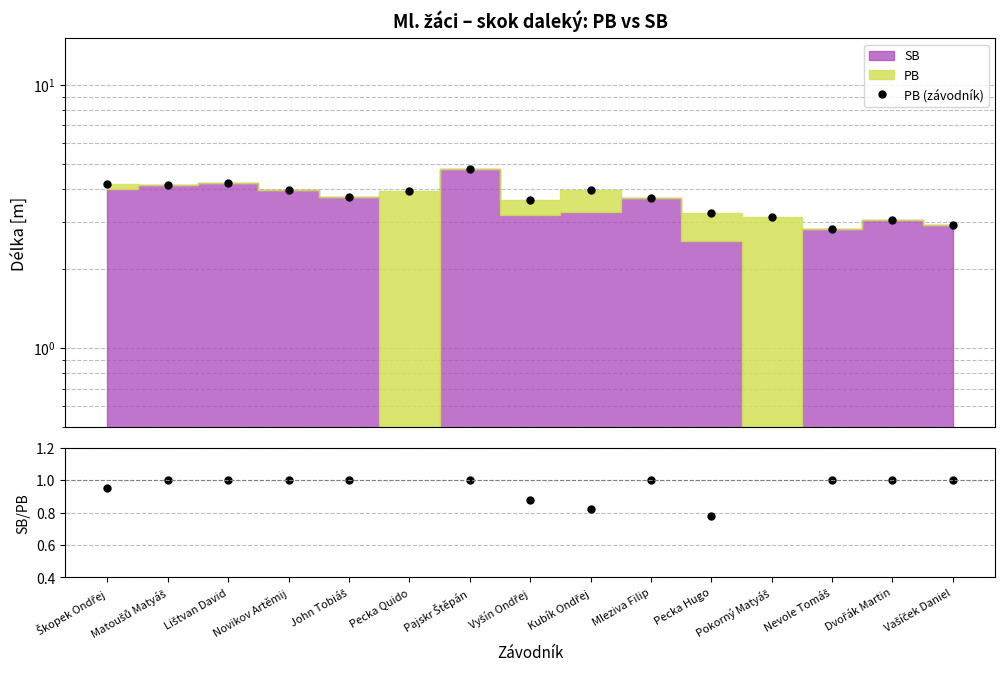

At how many categories does at least one series exceed 0?

15